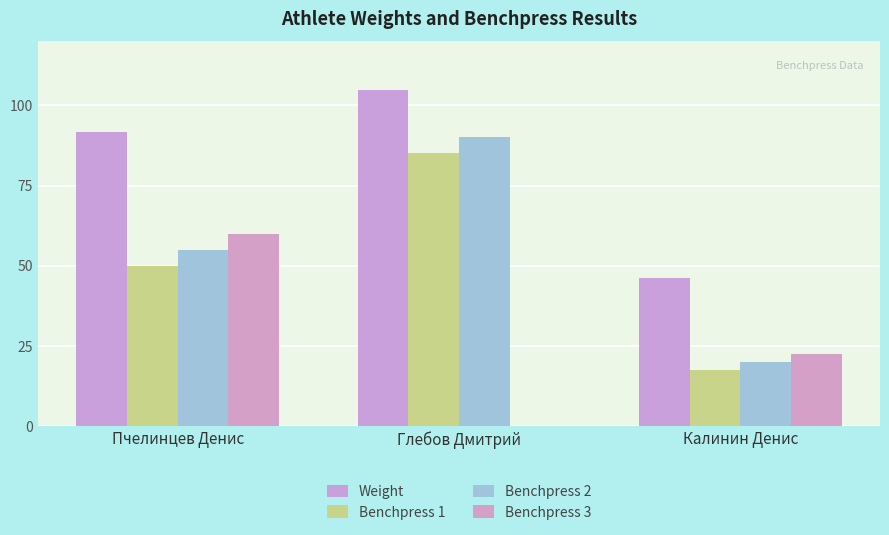

What is the difference between the Benchpress 3 values at Глебов Дмитрий and Калинин Денис?

22.5